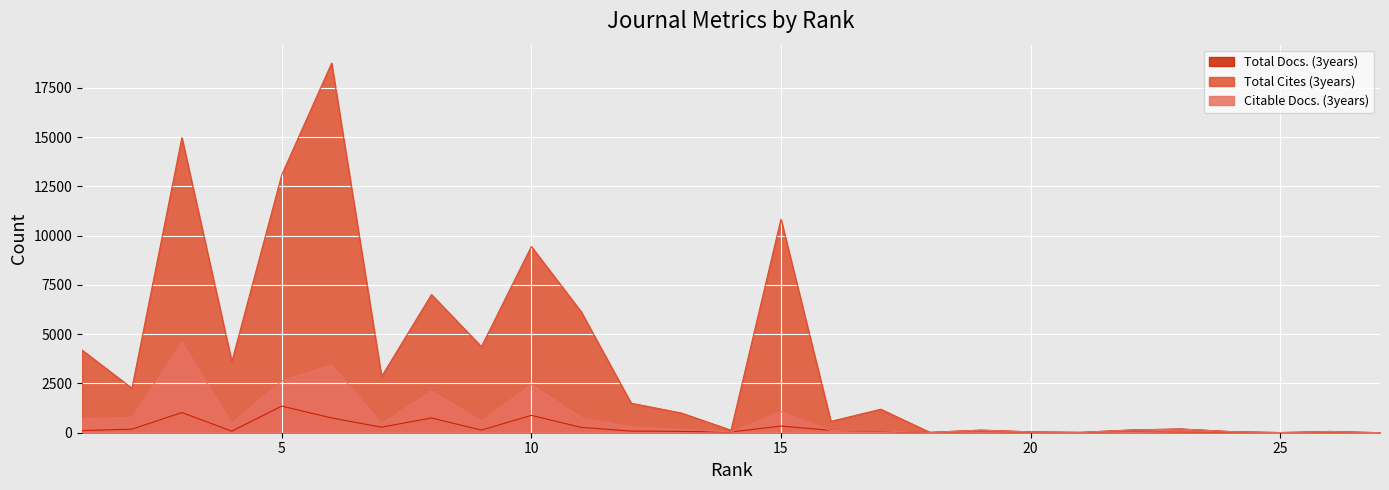

What is the difference between the second highest and second lowest values in the Total Docs. (3years) series?

1016